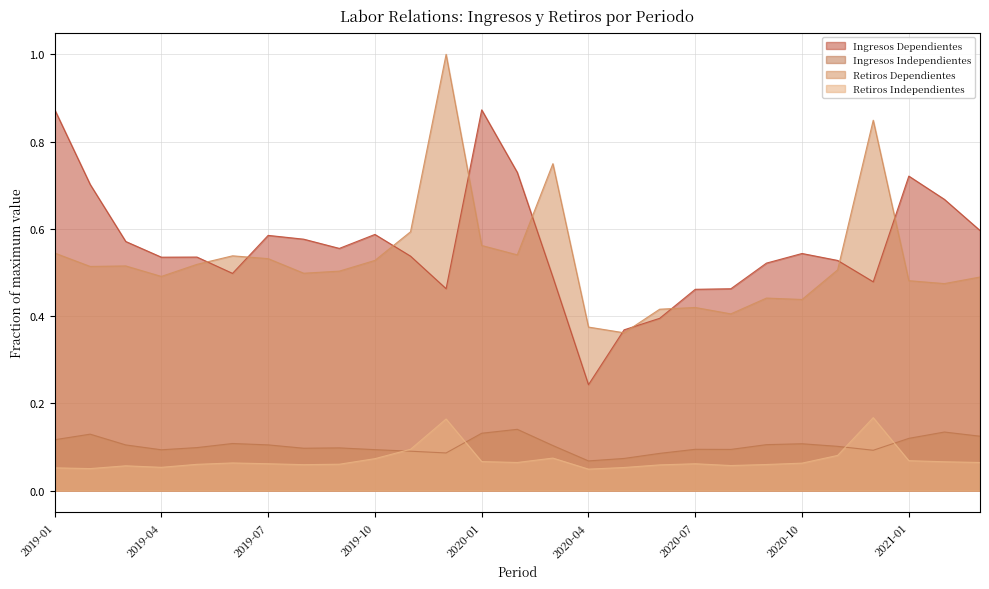

Where do Ingresos Independientes and Retiros Independientes first cross each other?

2019-10 and 2019-11